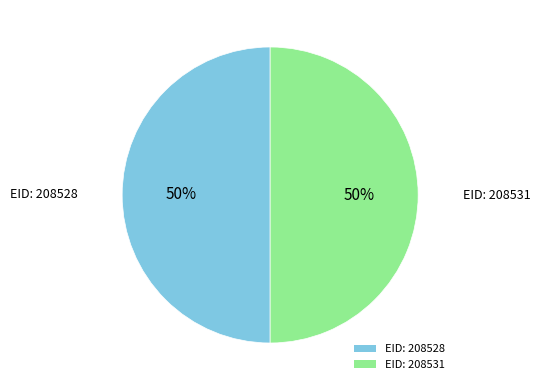

To the nearest percent, what is the average slice percentage?

50%